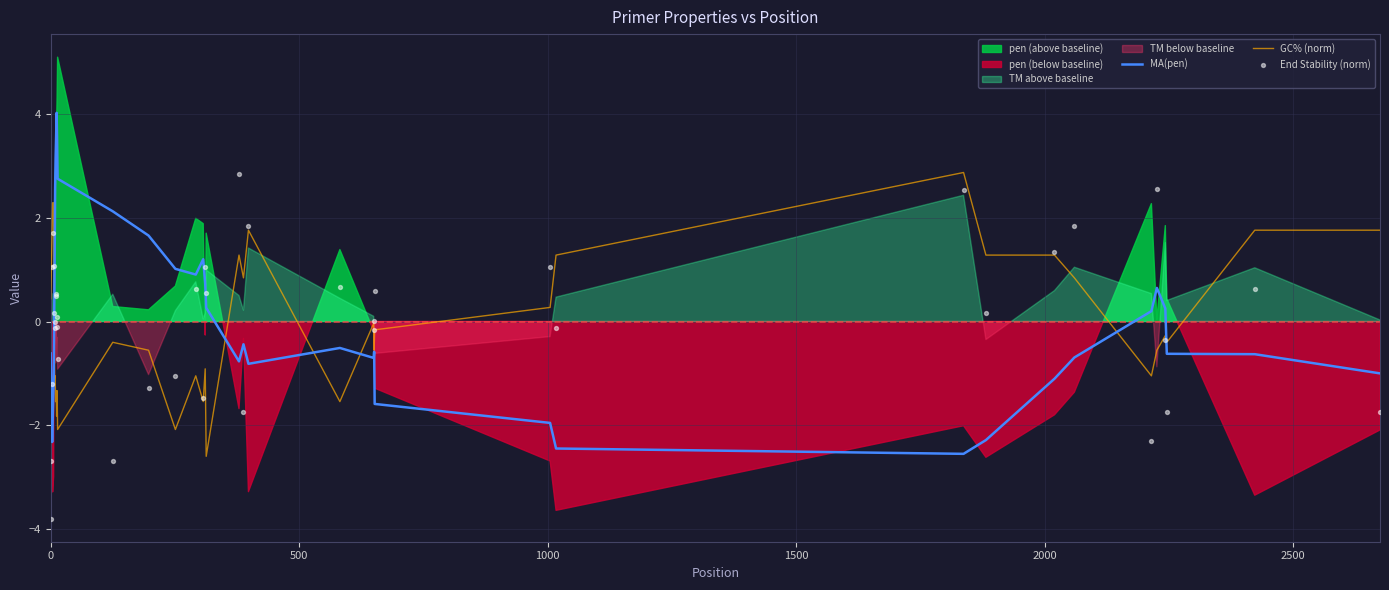

At how many categories does at least one series exceed -1?

40